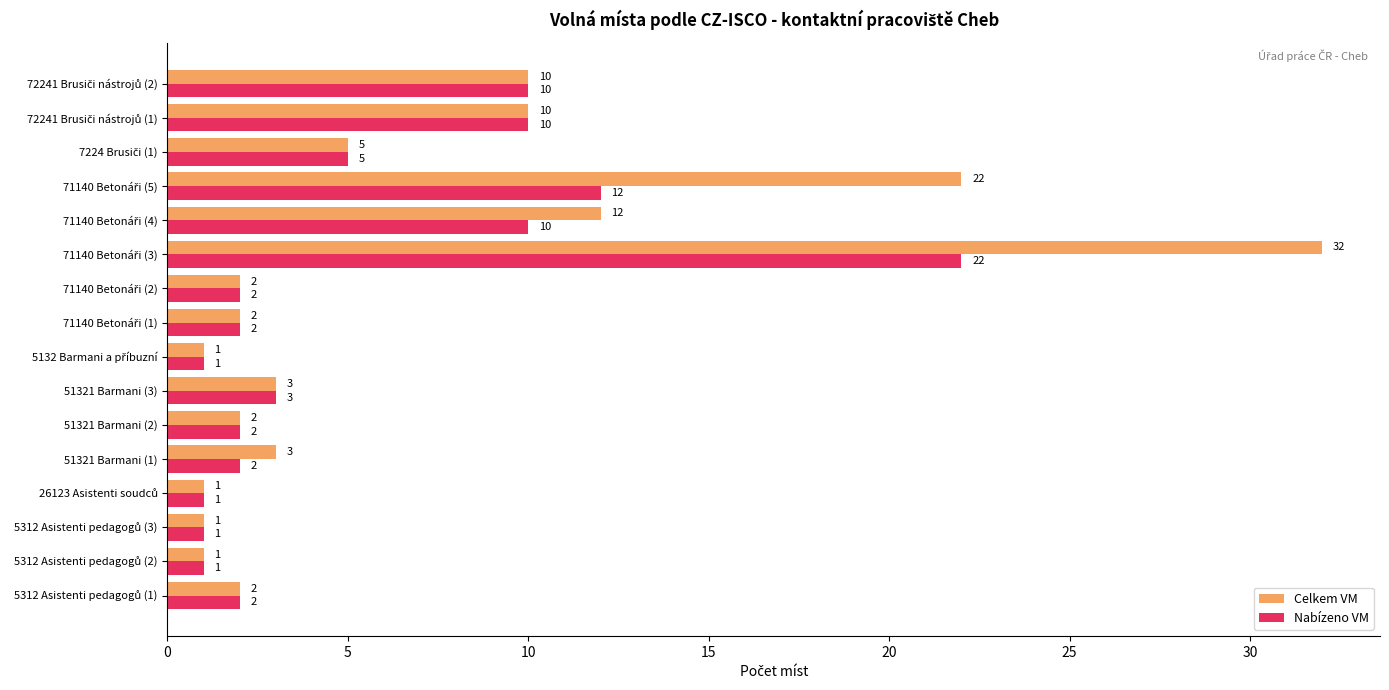

Rank the series by their maximum value, from lowest to highest.

Nabízeno VM, Celkem VM